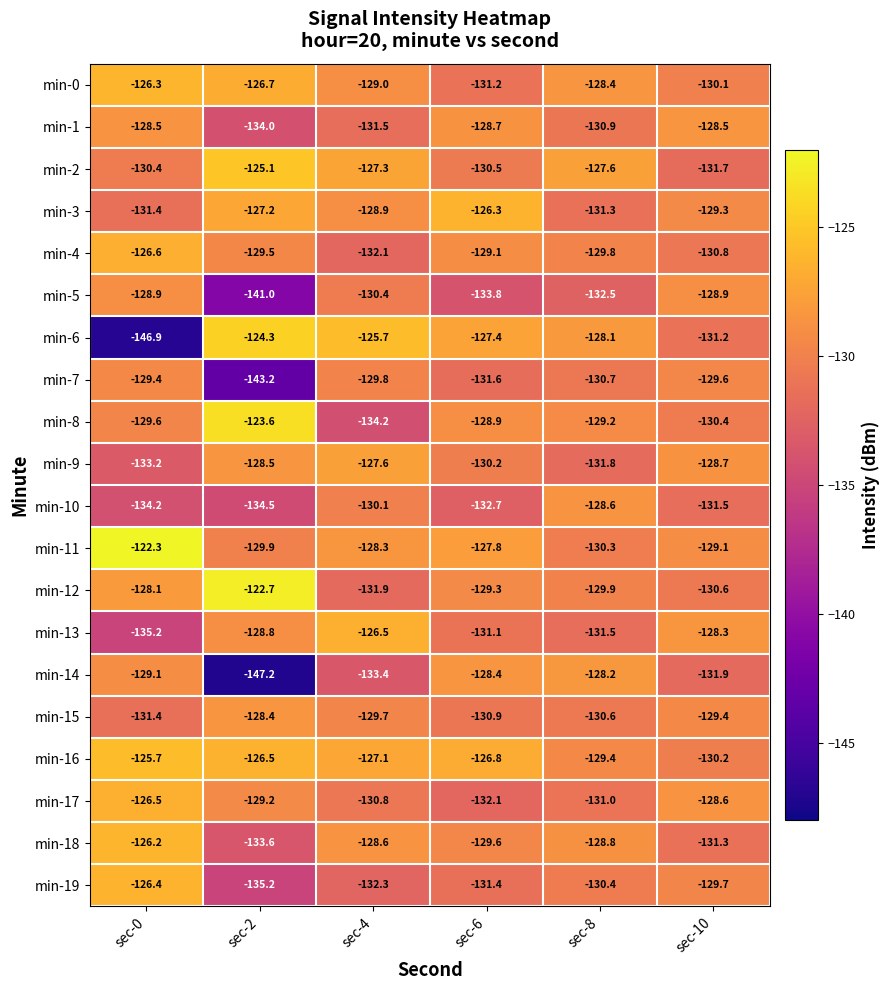

At how many categories does at least one series exceed -138?

6